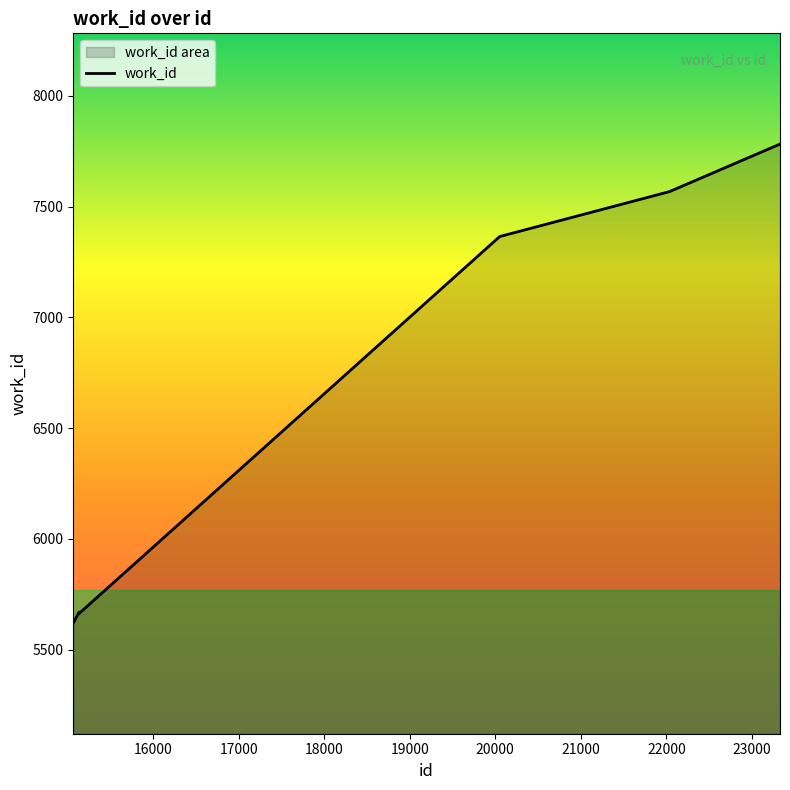

What is the minimum value shown in the chart?

5620